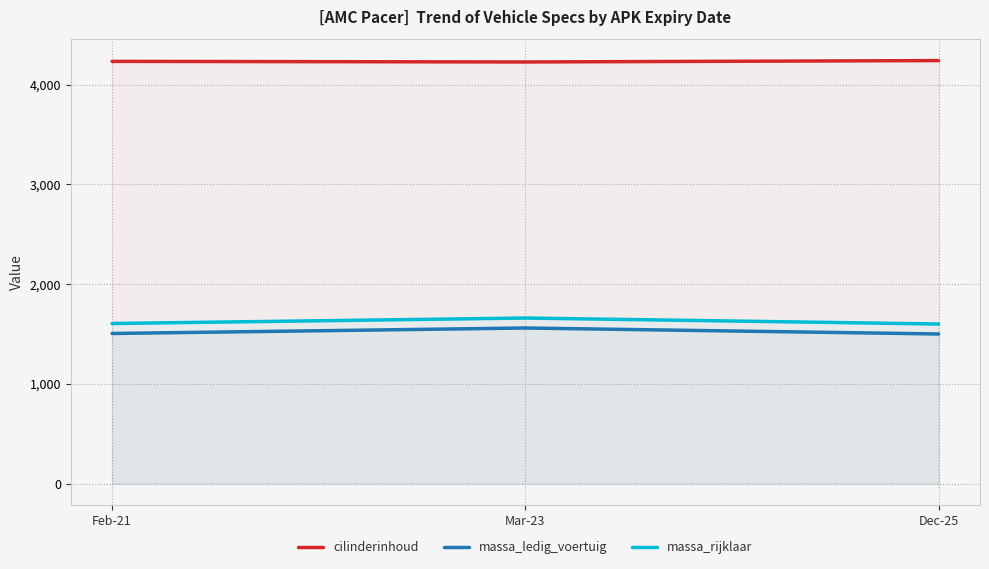

What is the value of the massa_rijklaar point at the 2nd from the left?

1660